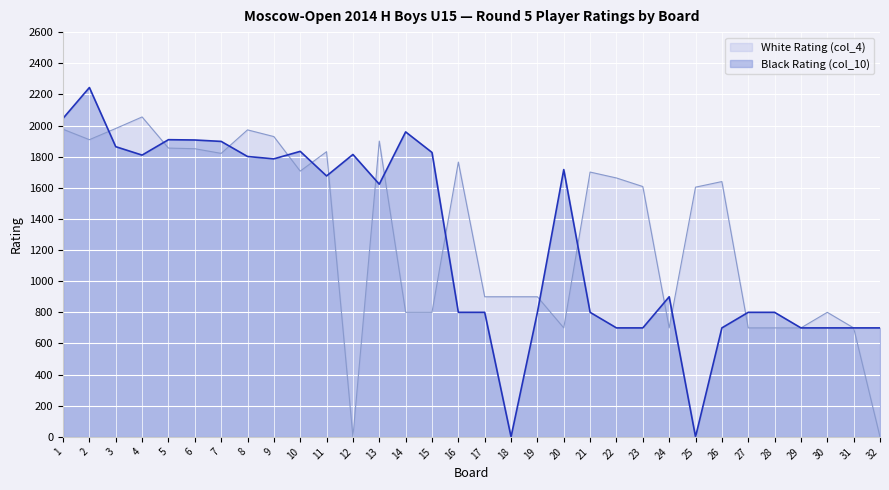

What are all the series names shown in the legend?

White Rating (col_4), Black Rating (col_10)